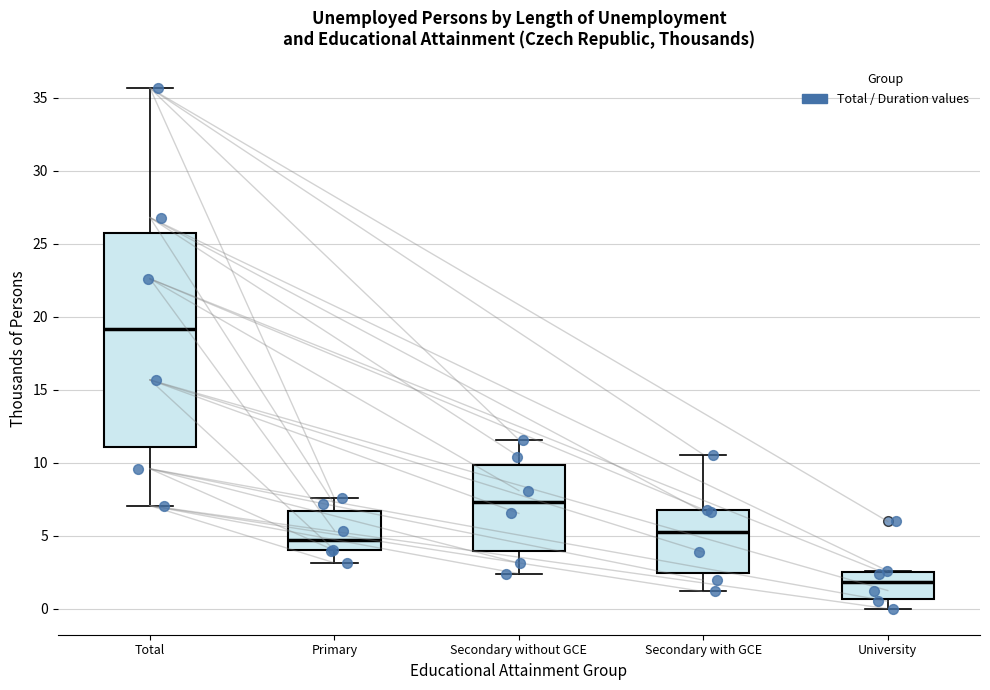

Which box has the lowest median line?

University